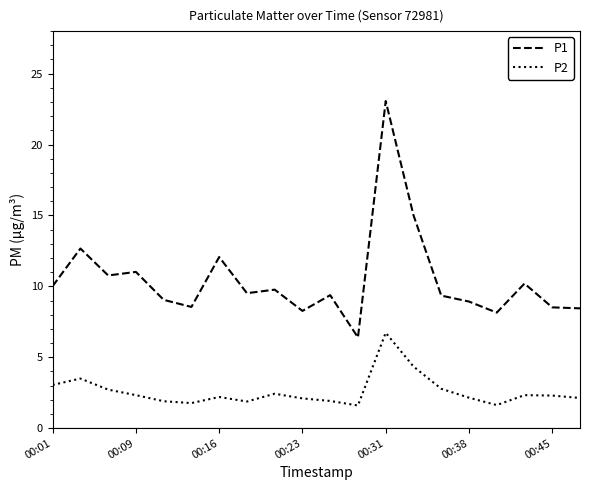

What is the greatest value displayed?

23.1